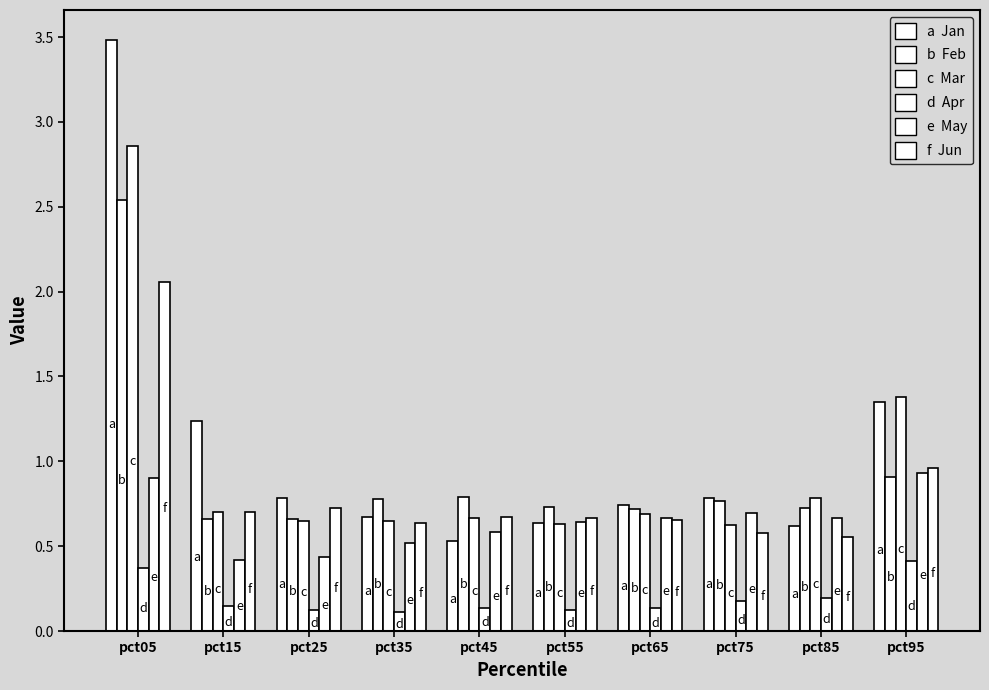

How many bars are there in each group?

6